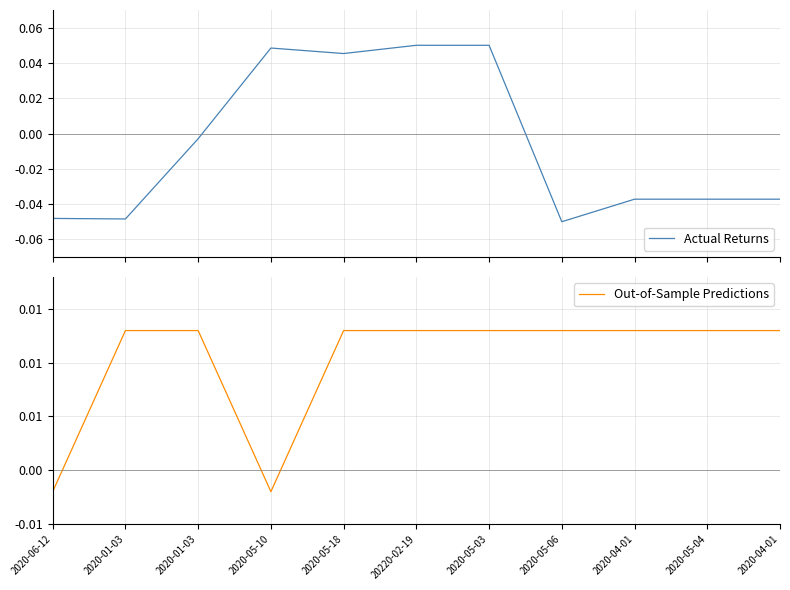

Reading right to left, what are all the values shown in this chart?

Actual Returns: 2020-04-01=-0.0	2020-05-04=-0.0	2020-04-01=-0.0	2020-05-06=-0.1	2020-05-03=0.1	20220-02-19=0.1	2020-05-18=0.0	2020-05-10=0.0	2020-01-03=-0.0	2020-01-03=-0.0	2020-06-12=-0.0
Out-of-Sample Predictions: 2020-04-01=0.0	2020-05-04=0.0	2020-04-01=0.0	2020-05-06=0.0	2020-05-03=0.0	20220-02-19=0.0	2020-05-18=0.0	2020-05-10=-0.0	2020-01-03=0.0	2020-01-03=0.0	2020-06-12=-0.0